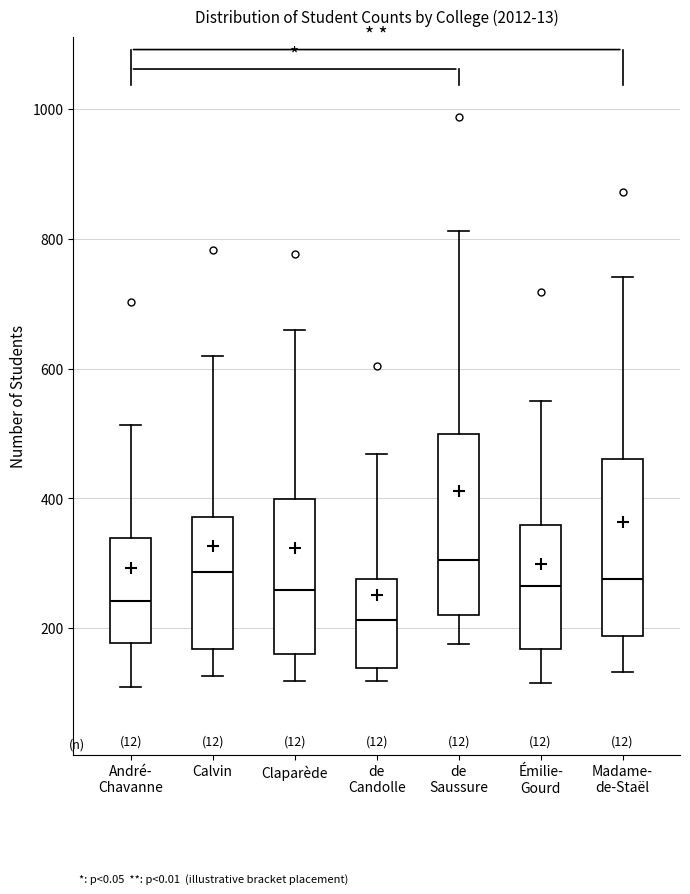

Reading left to right, read every box against the y-axis: the position of its median line, the range the box covers, and the ends of its whiskers. The values are not printed on the chart, so give them approximately, as read against the axis.

André- Chavanne: median 240, box 180 to 340, whiskers 100 to 520
Calvin: median 280, box 160 to 380, whiskers 120 to 620
Claparède: median 260, box 160 to 400, whiskers 120 to 660
de Candolle: median 220, box 140 to 280, whiskers 120 to 460
de Saussure: median 300, box 220 to 500, whiskers 180 to 820
Émilie- Gourd: median 260, box 160 to 360, whiskers 120 to 560
Madame- de-Staël: median 280, box 180 to 460, whiskers 140 to 740